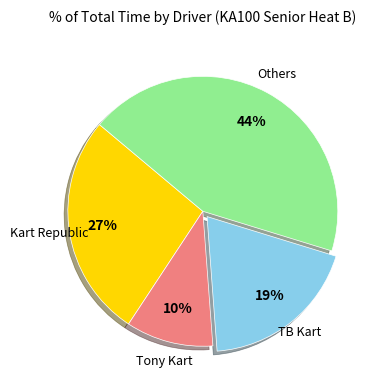

To the nearest percent, what is the average slice percentage?

25%